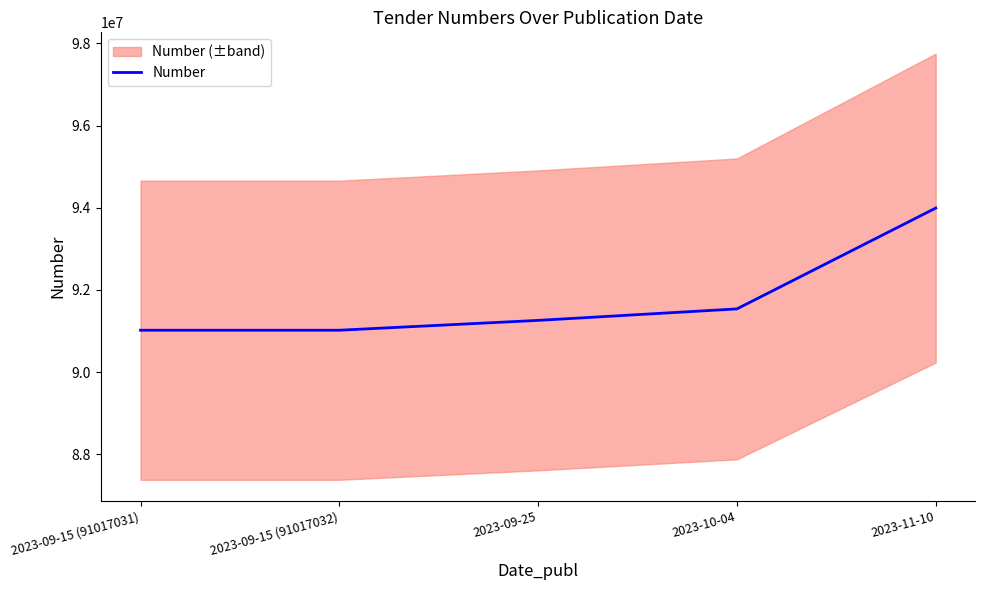

What is the ratio of the value at 2023-10-04 to the value at 2023-11-10?

1.0